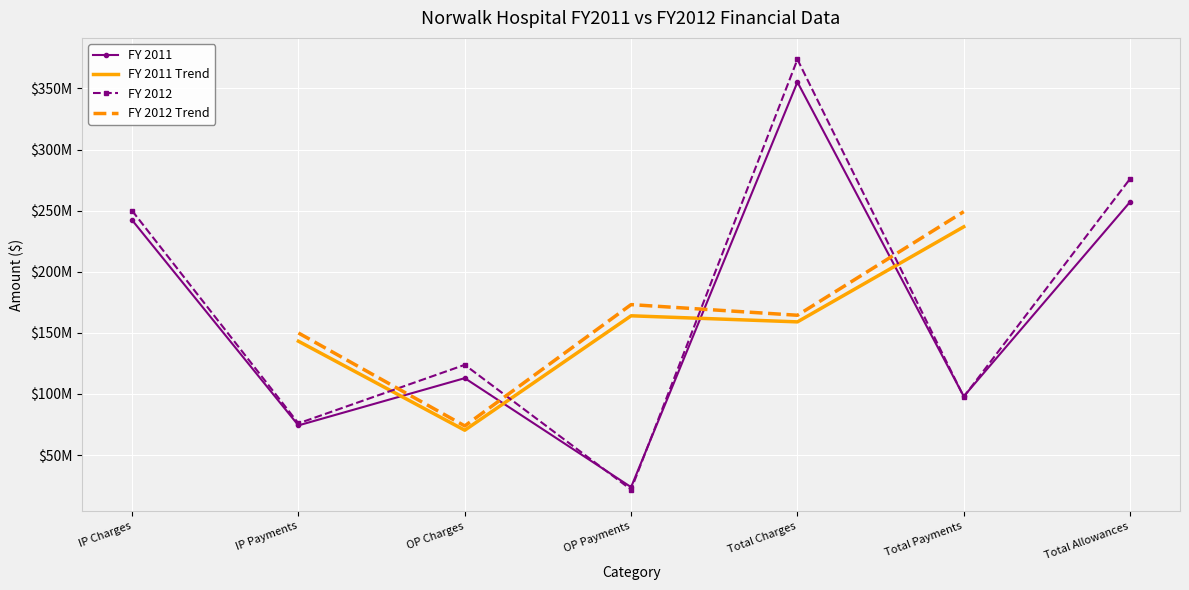

Reading left to right, list all the values displayed in this chart.

FY 2011: IP Charges=242274230	IP Payments=74279977	OP Charges=112935784	OP Payments=23751858	Total Charges=355210014	Total Payments=98031835	Total Allowances=257178179
FY 2012: IP Charges=249956905	IP Payments=75932454	OP Charges=123833405	OP Payments=21742314	Total Charges=373790310	Total Payments=97674768	Total Allowances=276115542